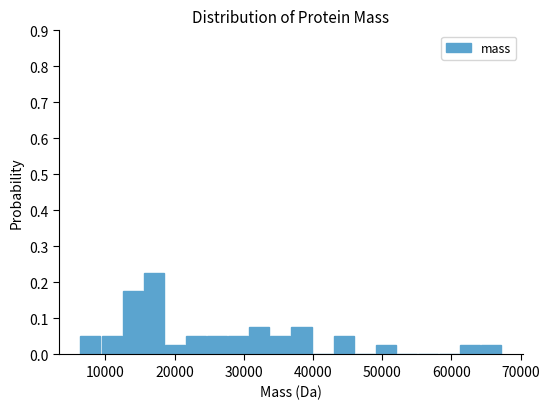

Around what value on the x-axis is the tallest bar? Give the approximate position of its centre, as read against the axis.

17000